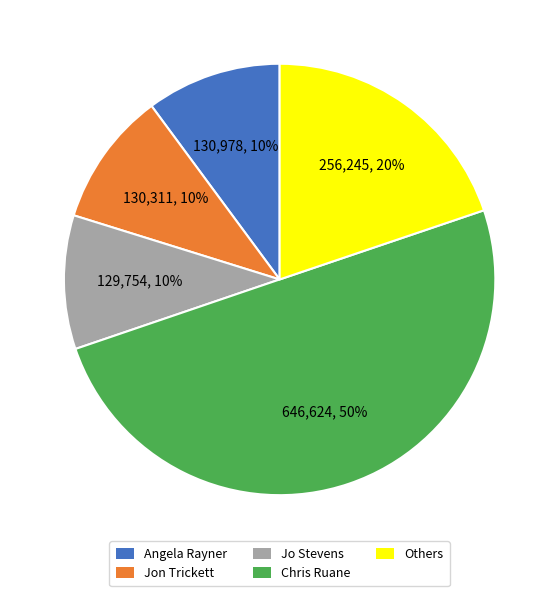

True or false: Jo Stevens accounts for 10% of the total.

True